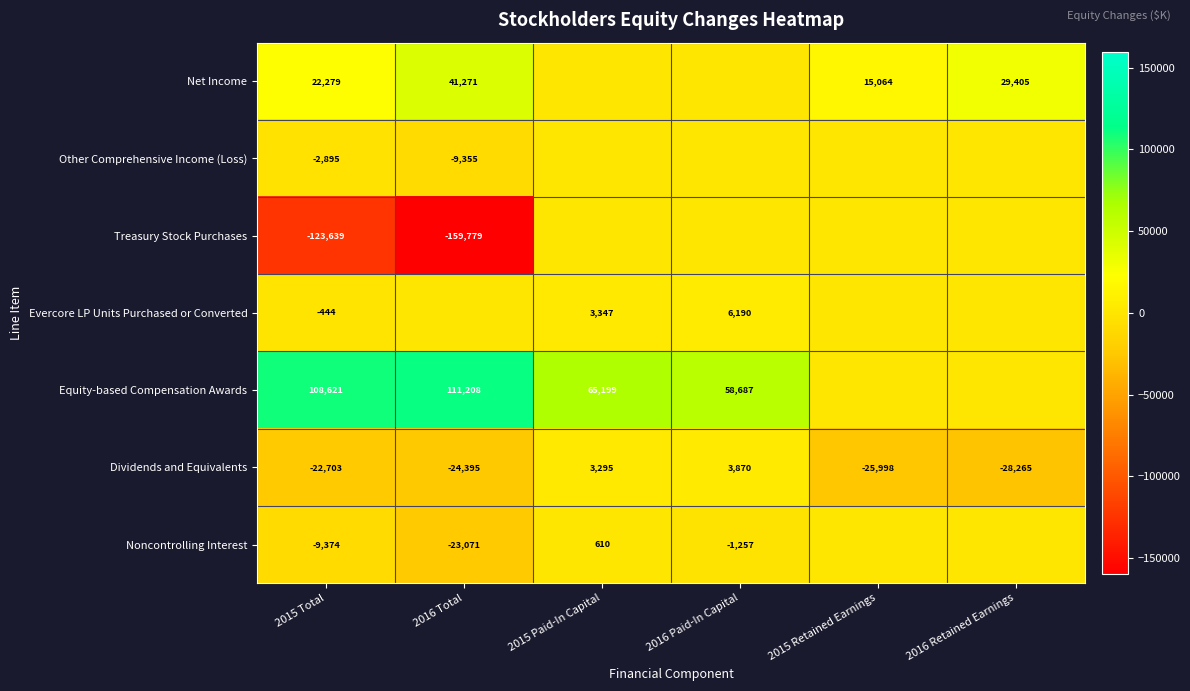

What is the total value across all series at 2016 Retained Earnings?

1140